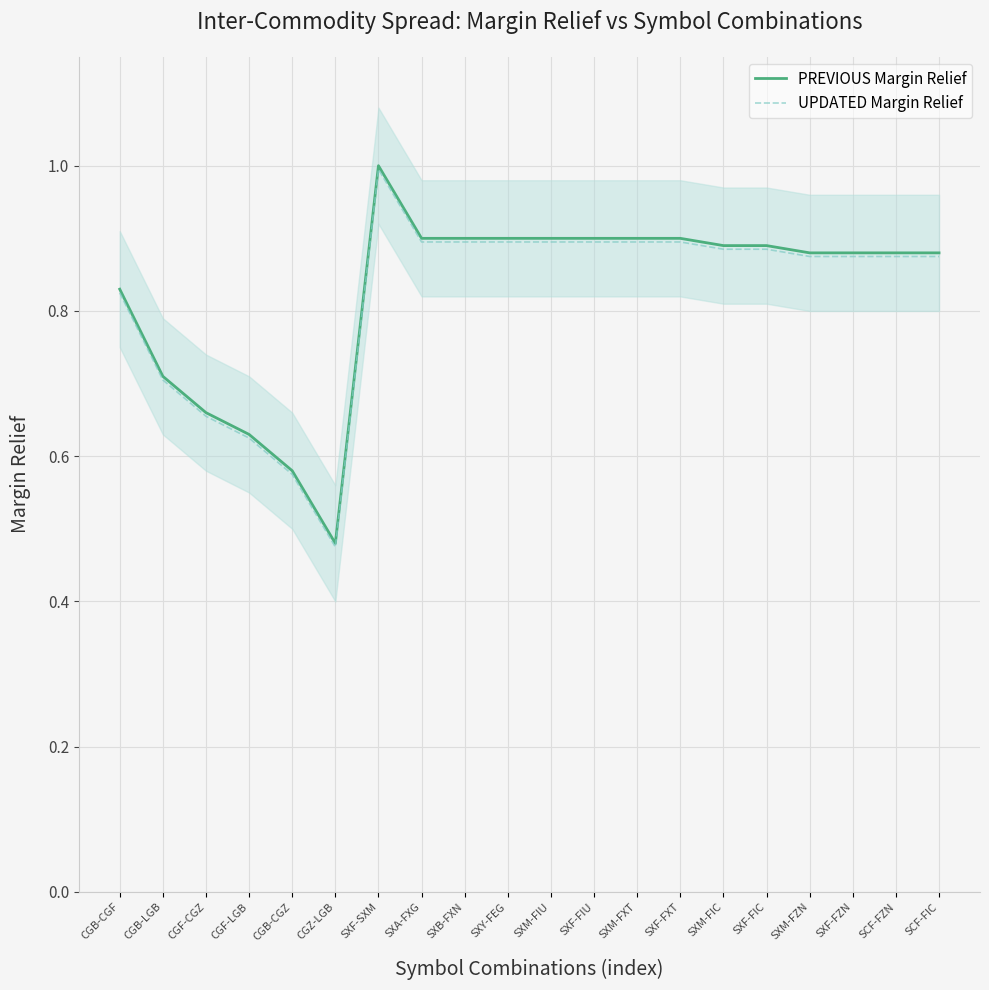

What is the value of the PREVIOUS Margin Relief point at the 3rd from the left?

0.7